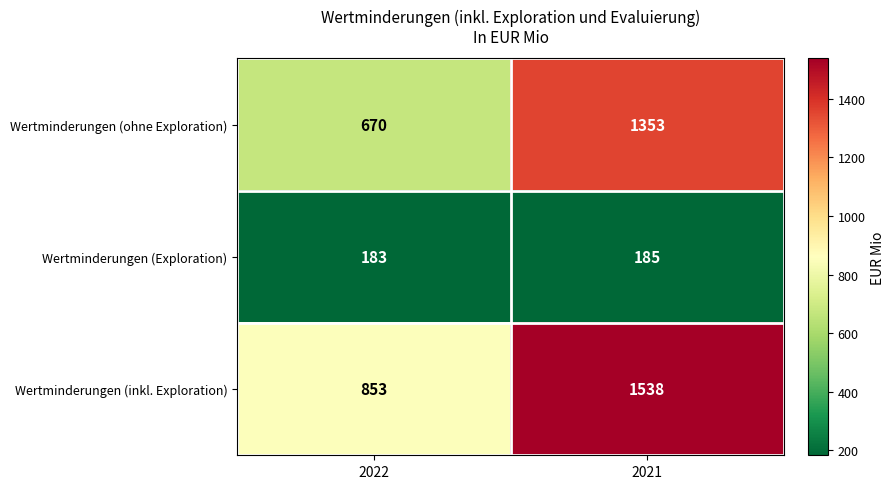

Reading right to left, list all the values displayed in this chart.

Wertminderungen (ohne Exploration): 2021=1353	2022=670
Wertminderungen (Exploration): 2021=185	2022=183
Wertminderungen (inkl. Exploration): 2021=1538	2022=853